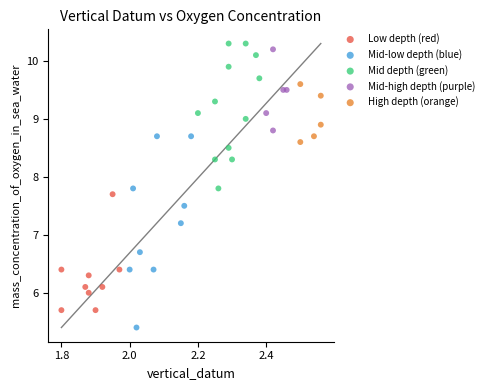

Which series has the widest spread of Y values?

Mid-low depth (blue)